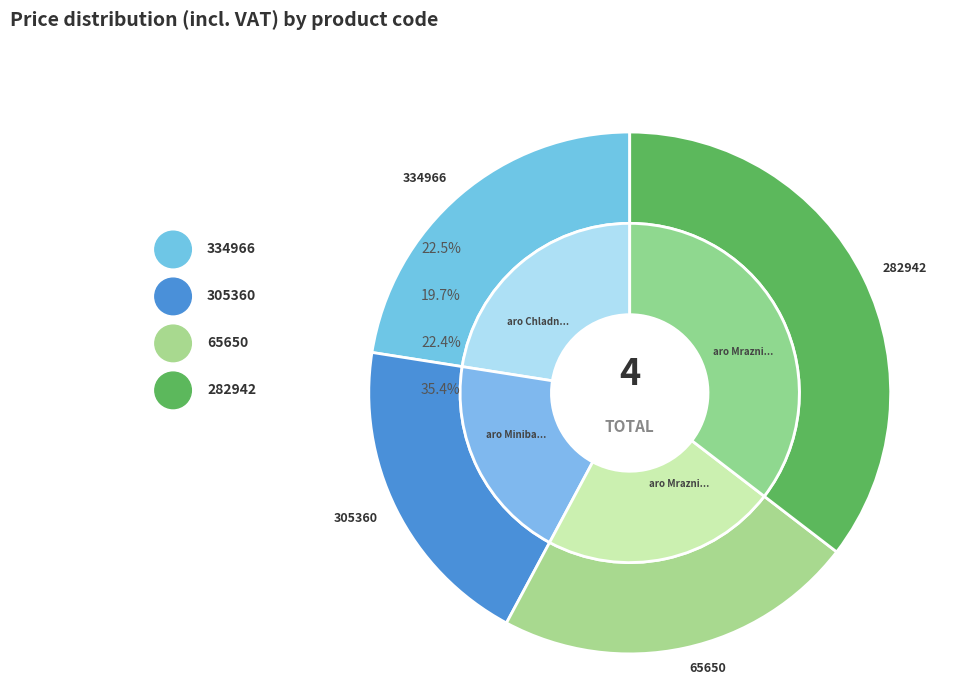

To the nearest percent, what portion does 282942 represent?

35%